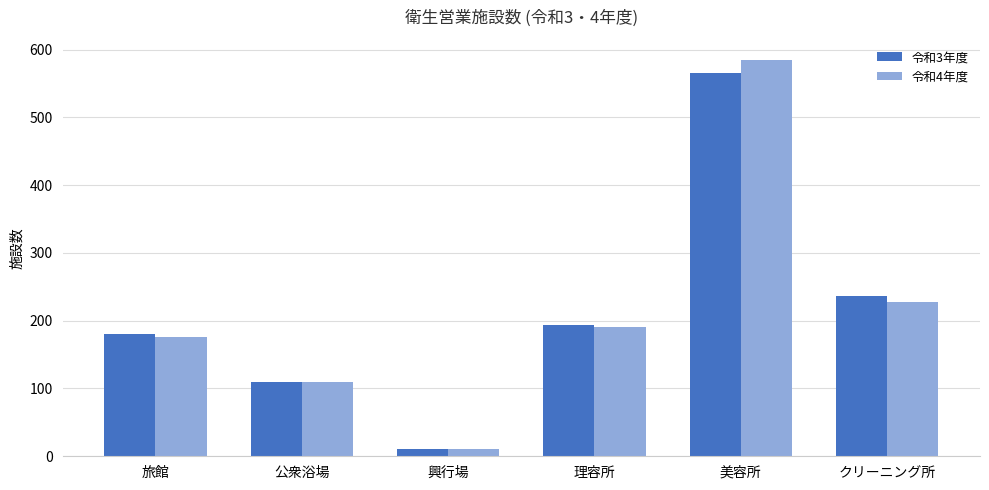

What is the difference between the maximum and minimum values in the 令和4年度 series?

574